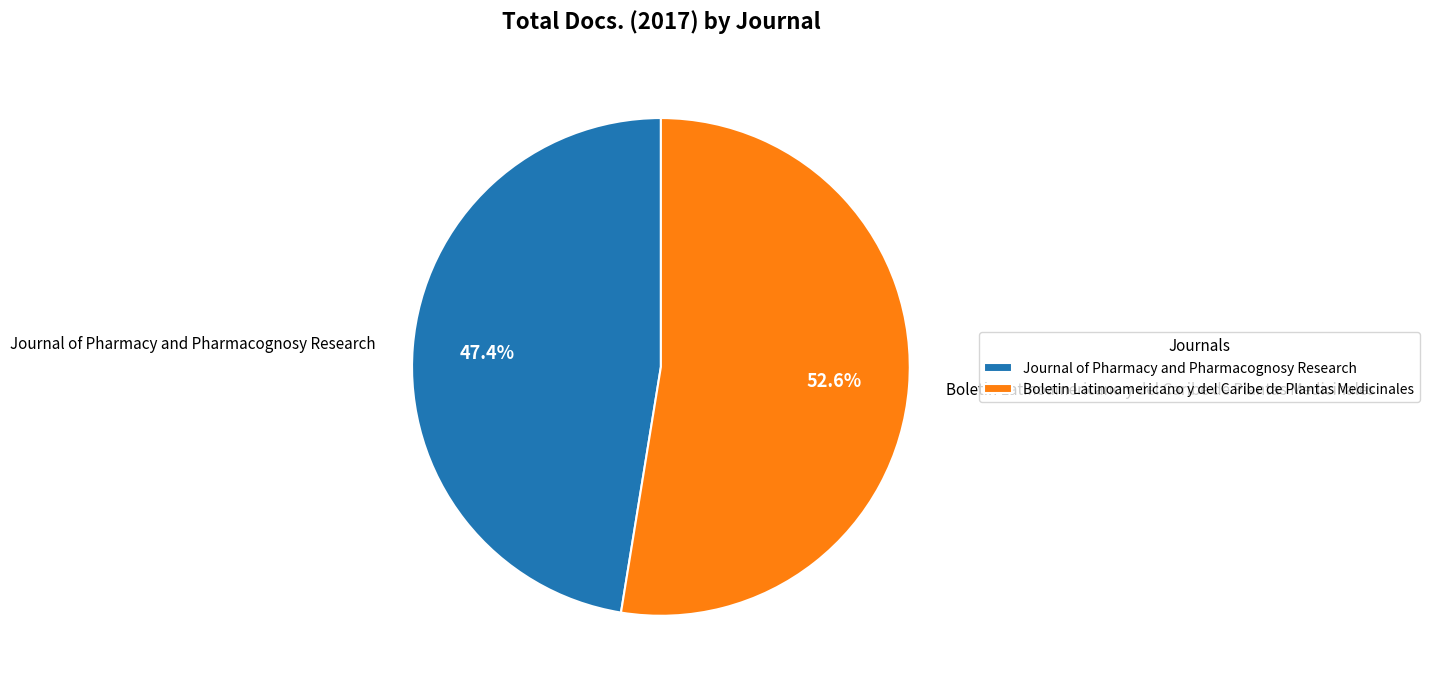

Count the number of slices in the pie.

2